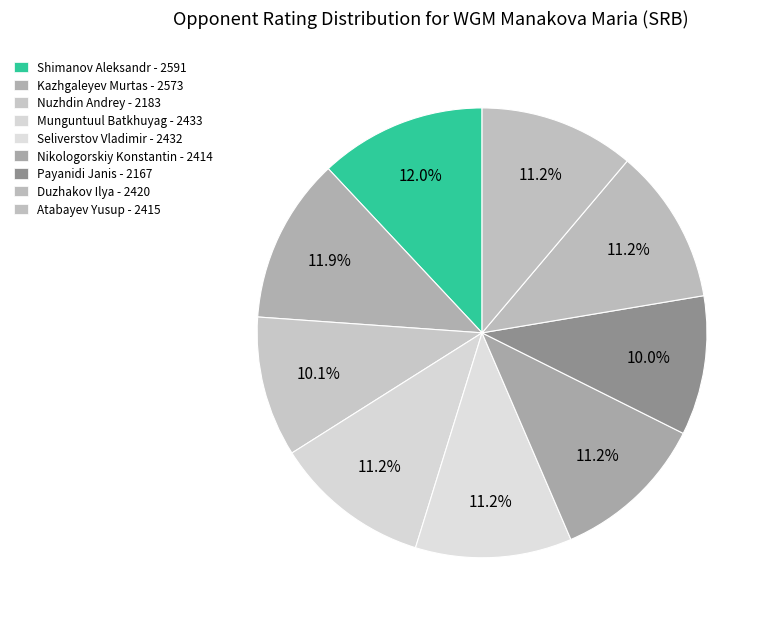

Approximately how many times larger is the value at Nikologorskiy Konstantin compared to Payanidi Janis?

1.1